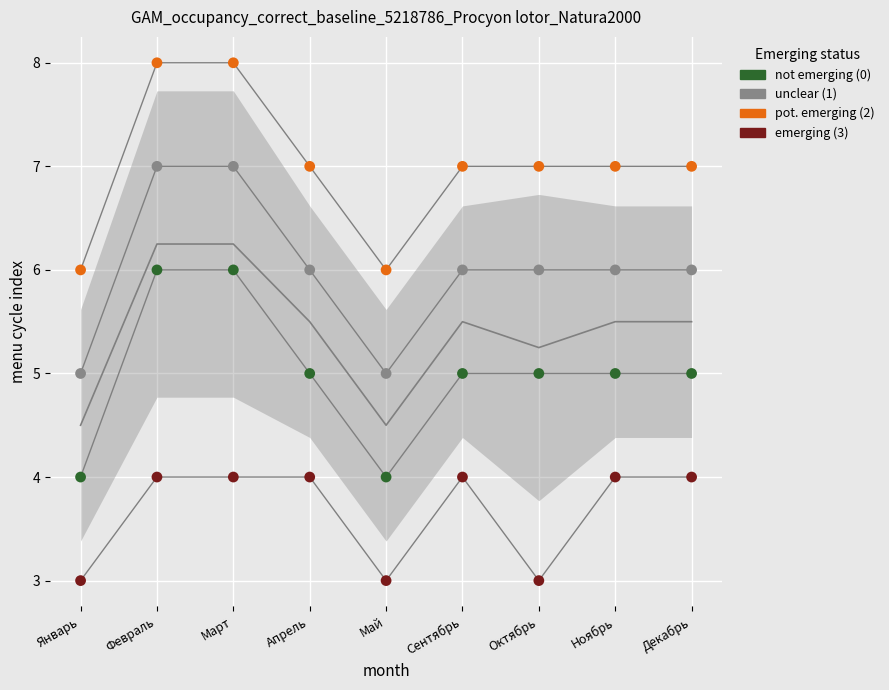

Which series reaches the minimum Y coordinate?

emerging (3)